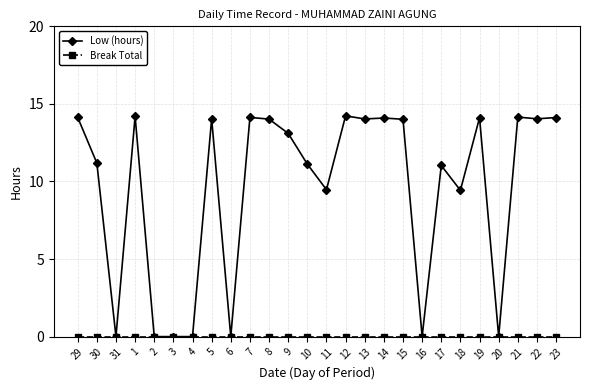

Which series has the largest total across all categories?

Low (hours)